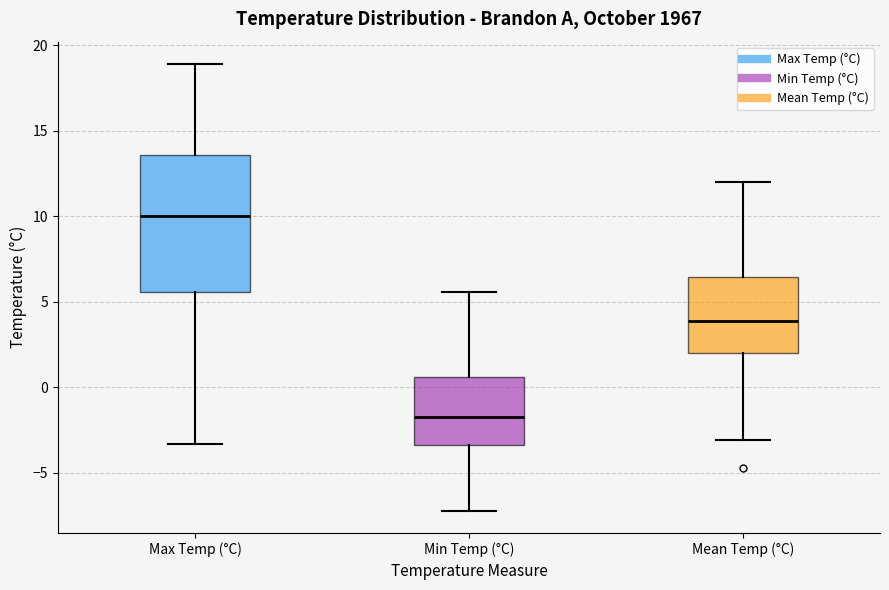

Which box's median line is the highest?

Max Temp (°C)